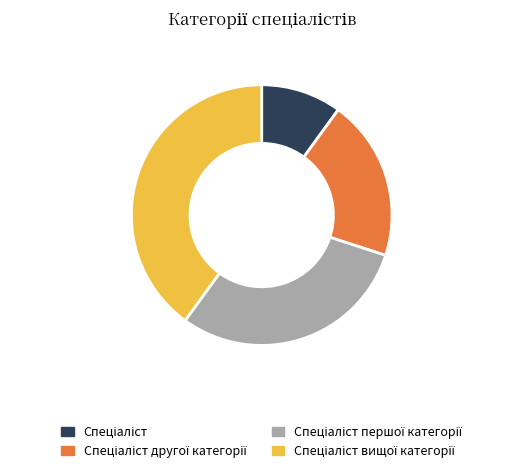

Is there any slice that represents more than half of the pie?

No